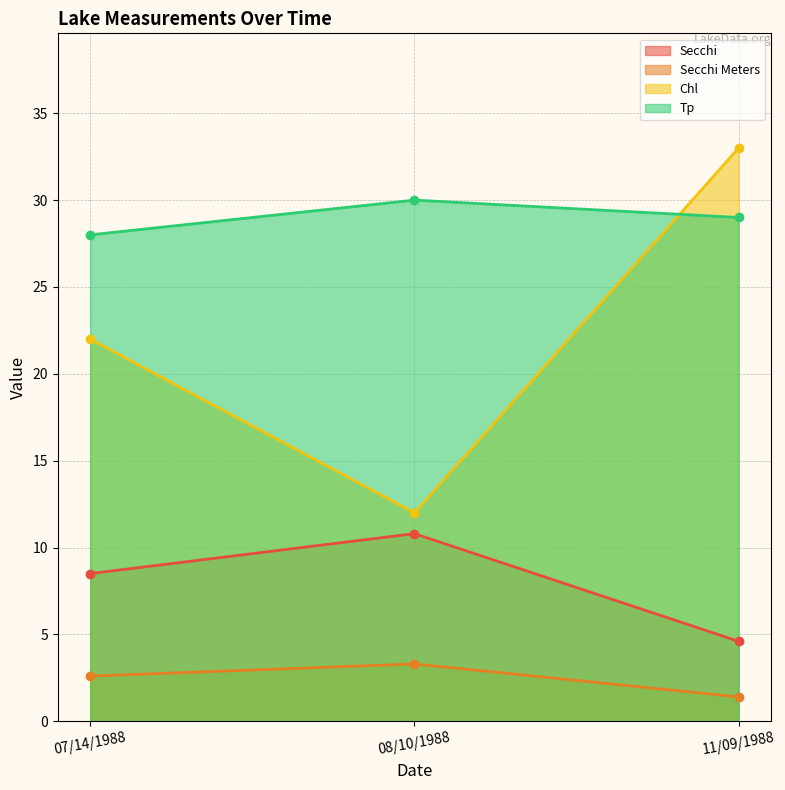

What is the label of the 3rd point from the left?

11/09/1988